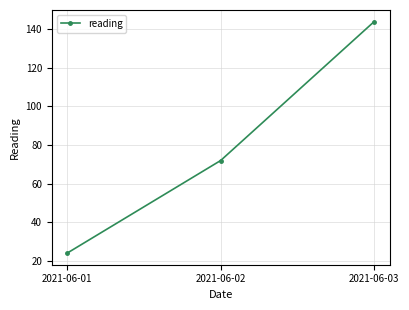

Read the value at 2021-06-01, to the nearest 5.

25